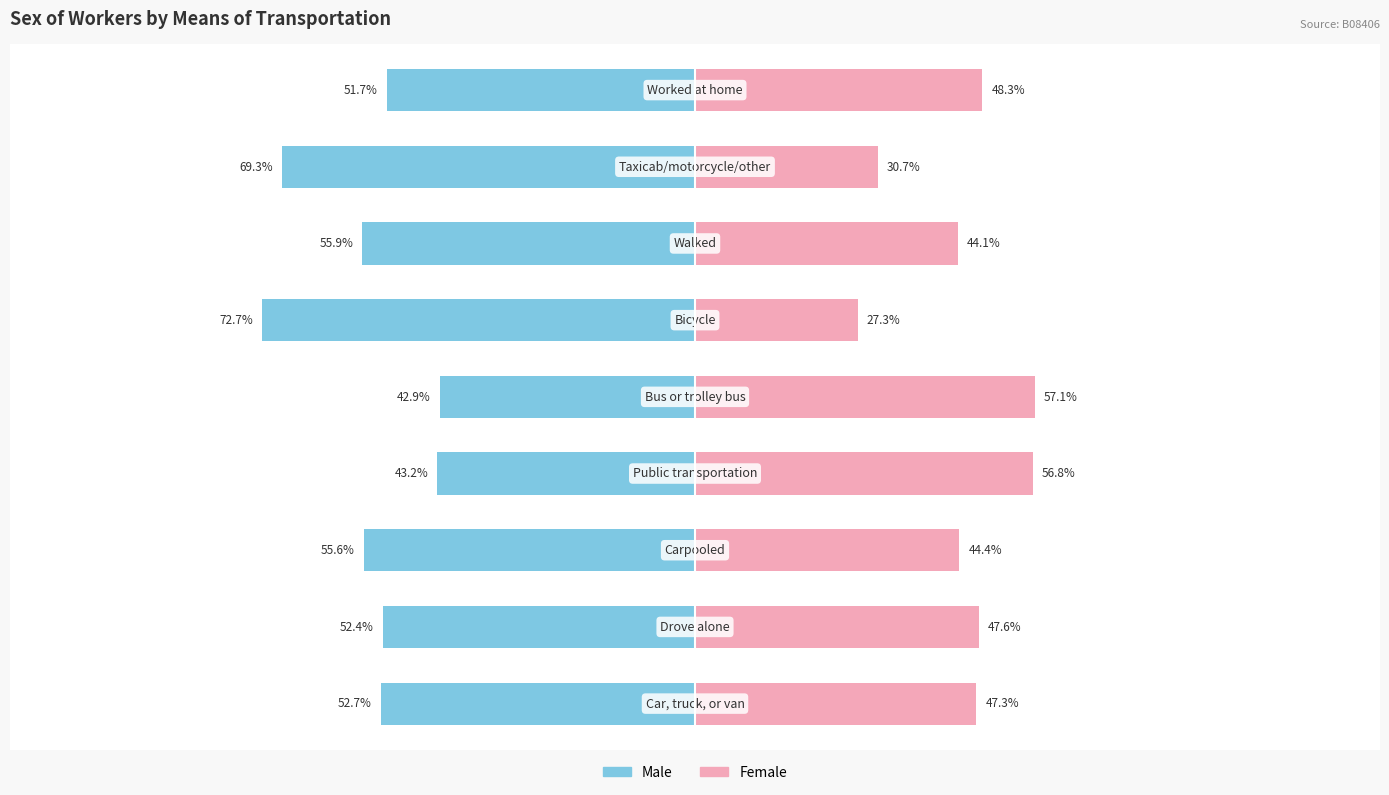

Reading left to right, transcribe all the data shown in this chart.

Male: 0=-52.7	1=-52.4	2=-55.6	3=-43.2	4=-42.9	5=-72.7	6=-55.9	7=-69.3	8=-51.7
Female: 0=47.3	1=47.6	2=44.4	3=56.8	4=57.1	5=27.3	6=44.1	7=30.7	8=48.3